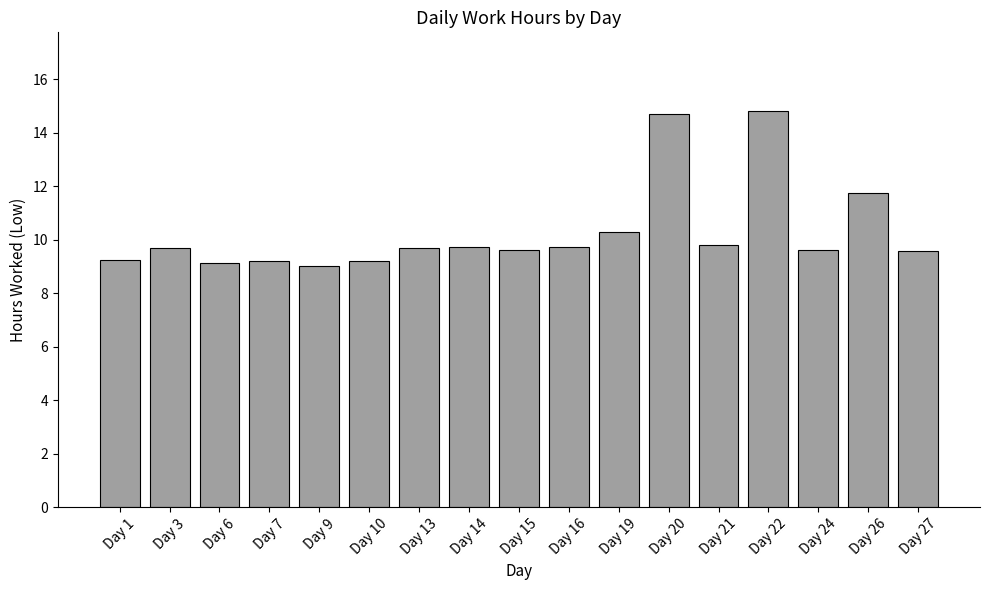

How many series are shown in this chart?

1